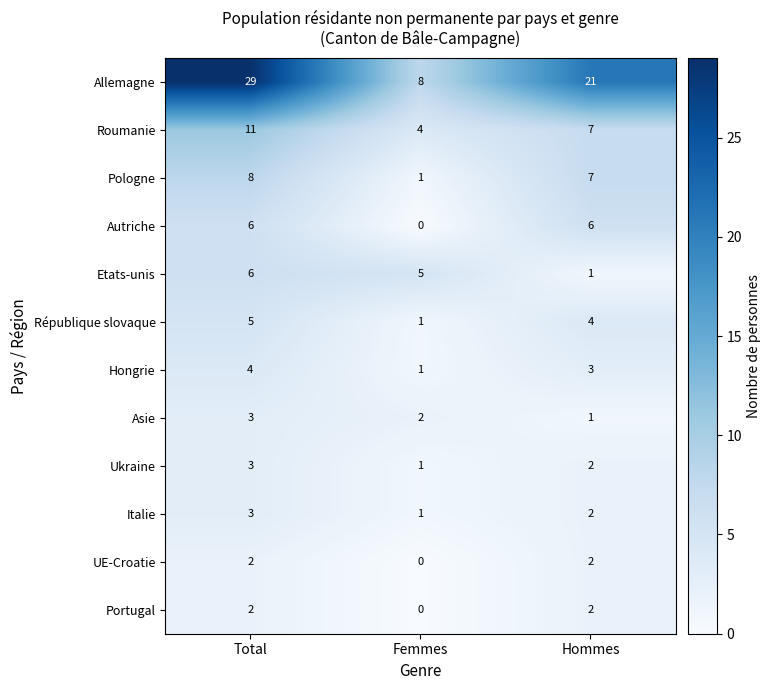

At how many categories does at least one series exceed 10?

2